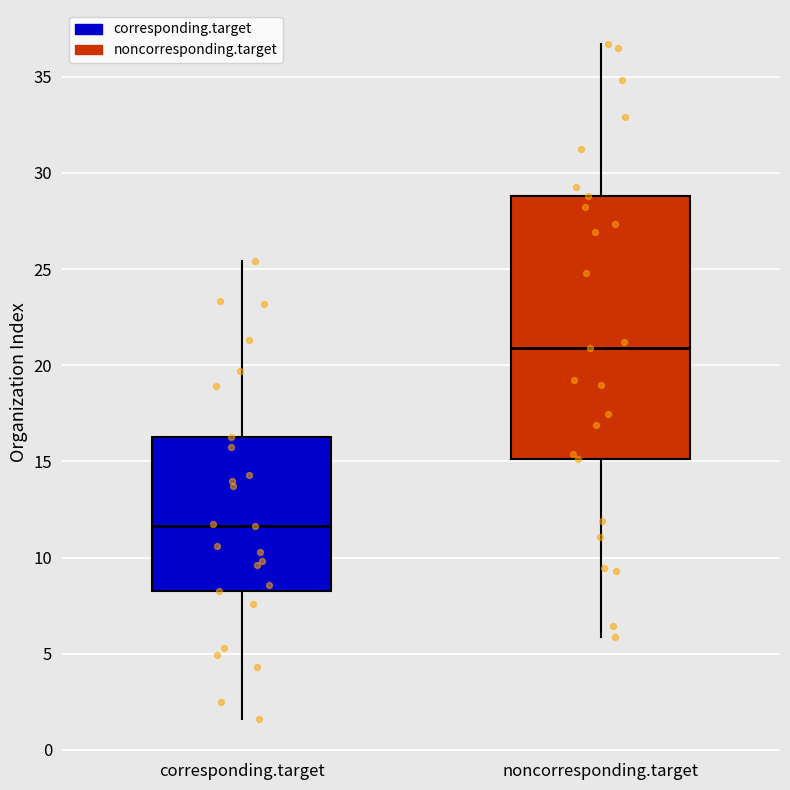

Reading left to right, transcribe this box plot: for each box, give where its median line is, the range the box spans, and where its two whiskers end, as read against the y-axis. The values are not printed on the chart, so give them approximately, as read against the axis.

corresponding.target: median 11.5, box 8.5 to 16.5, whiskers 1.5 to 25.5
noncorresponding.target: median 21.0, box 15.0 to 29.0, whiskers 6.0 to 36.5